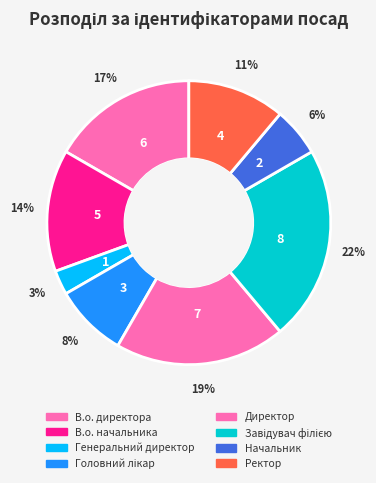

What is the smallest slice in the pie chart?

Генеральний директор